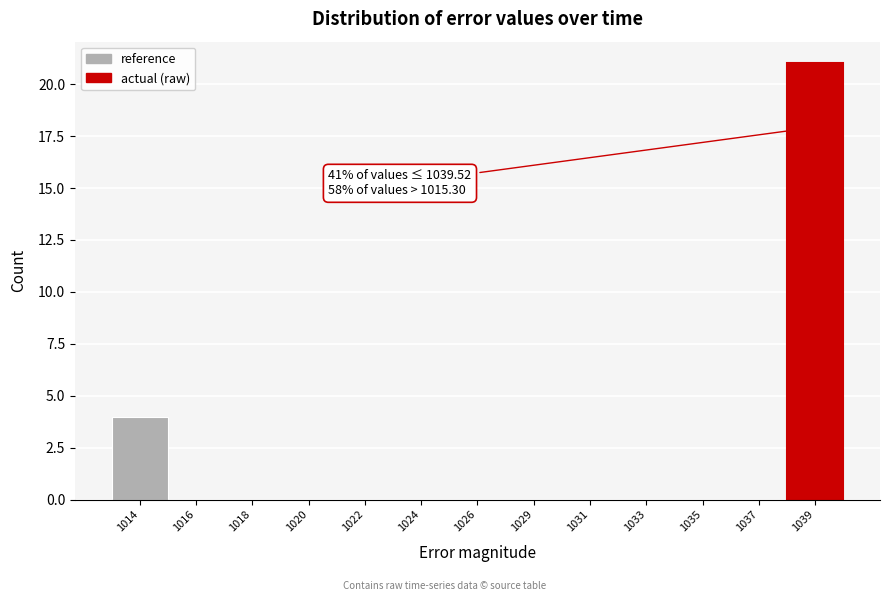

Reading left to right, what are all the values shown in this chart?

1014=4	1016=0	1018=0	1020=0	1022=0	1024=0	1026=0	1029=0	1031=0	1033=0	1035=0	1037=0	1039=21